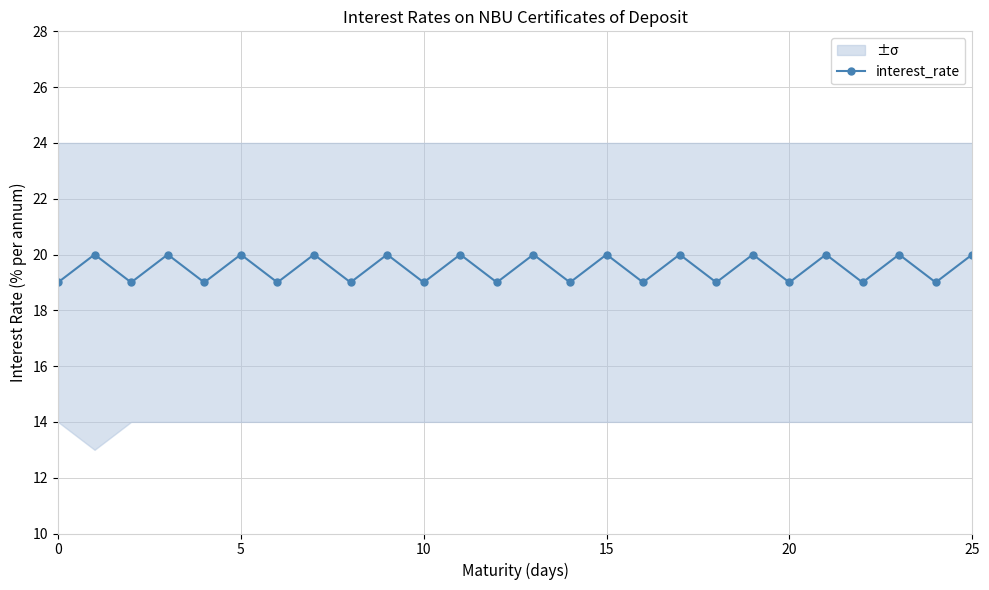

What is the maximum value shown in the chart?

20